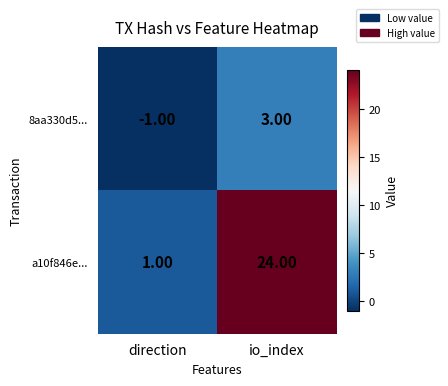

What is the difference between the a10f846e... values at direction and io_index?

23